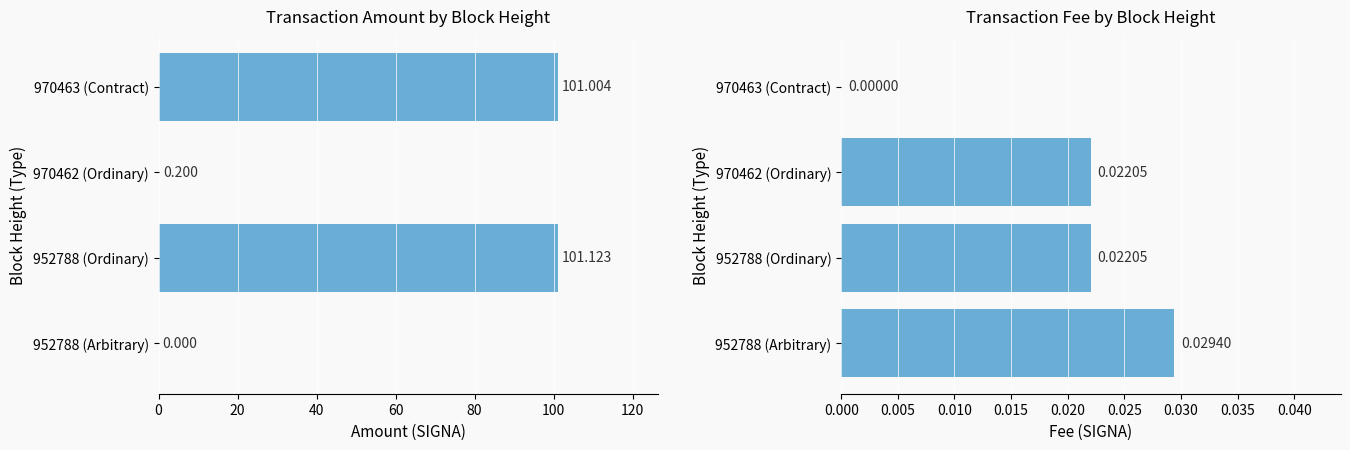

Rank the series by their maximum value, from highest to lowest.

Amount, Fee